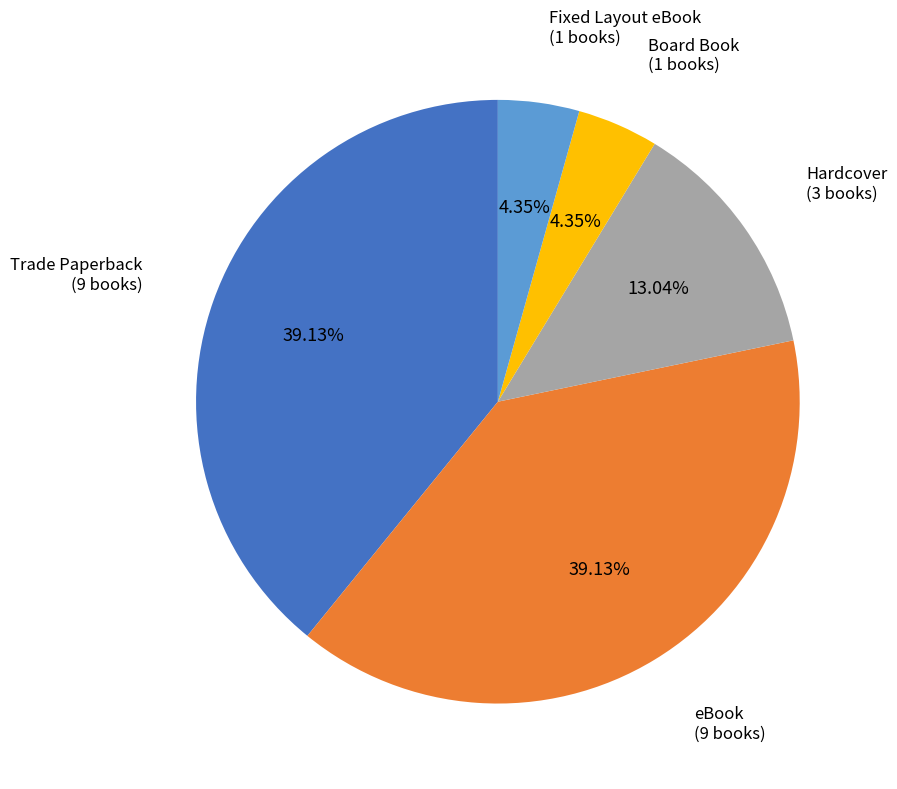

Does any single category account for the majority?

No